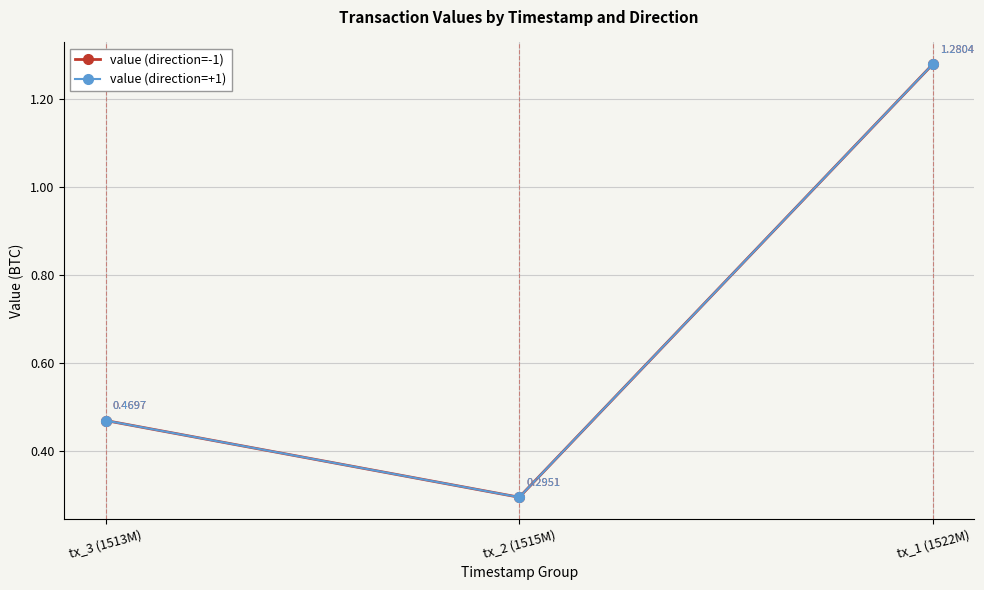

What is the minimum value shown in the chart?

0.3